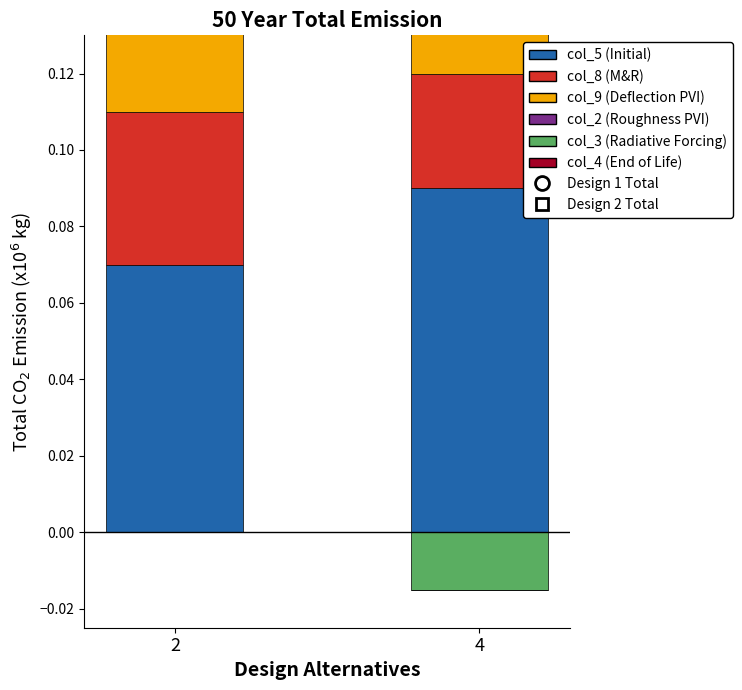

At how many categories does at least one series exceed 0?

2